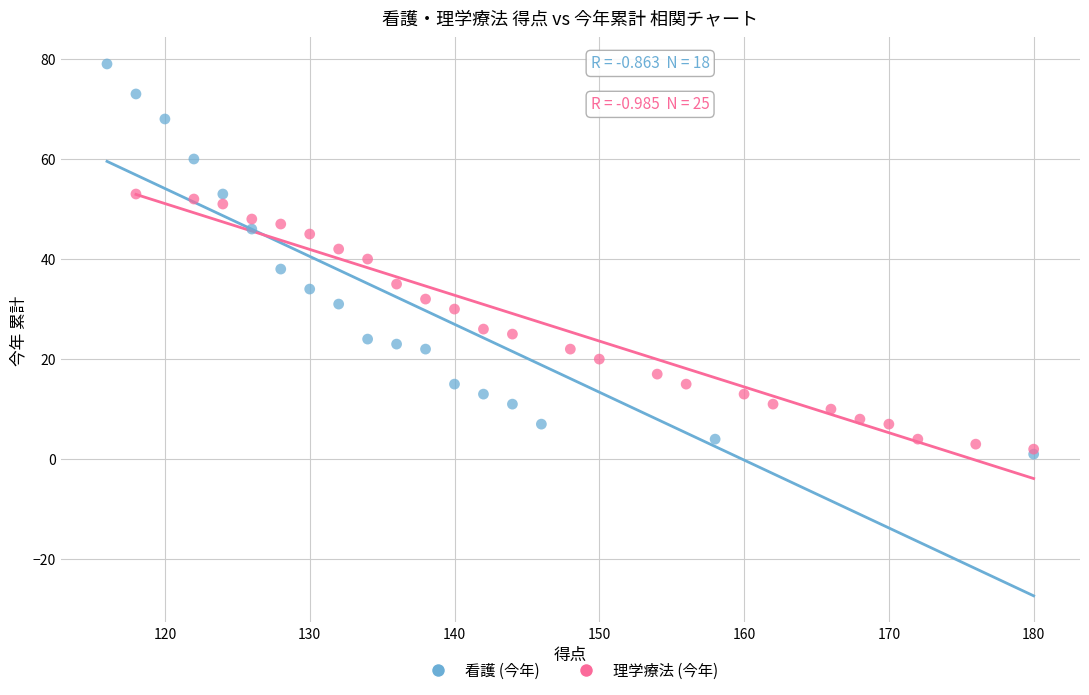

Which series contains the highest Y value?

看護 (今年)